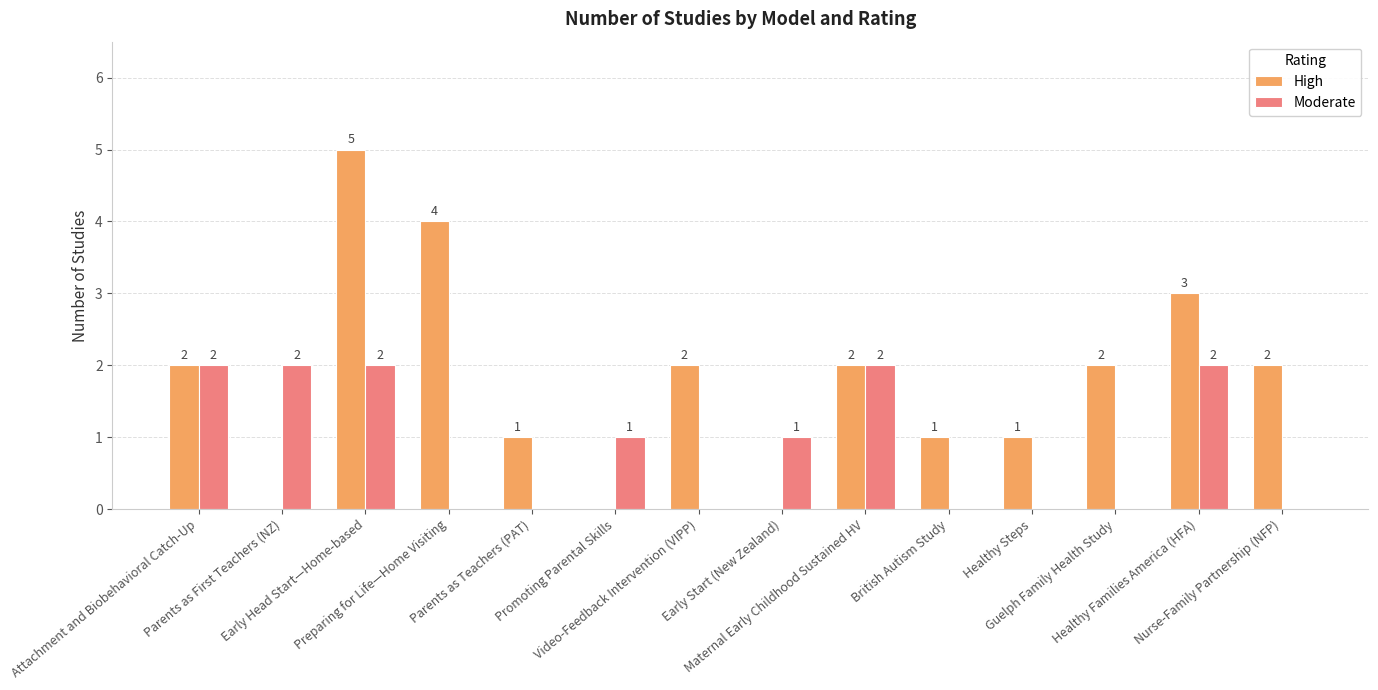

How many groups of bars are there?

14